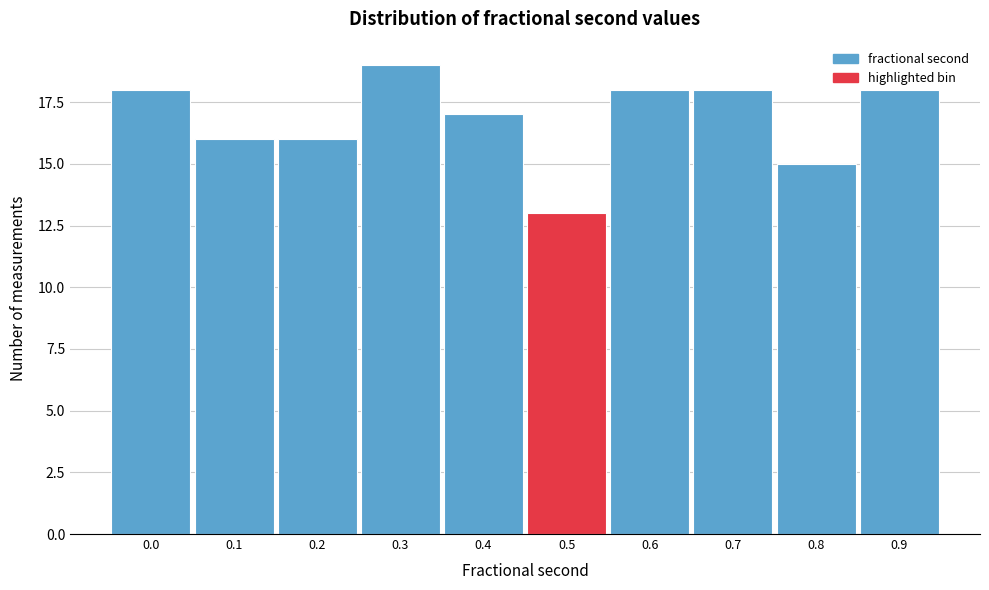

Is it true that the value at 0.1 is 16?

True